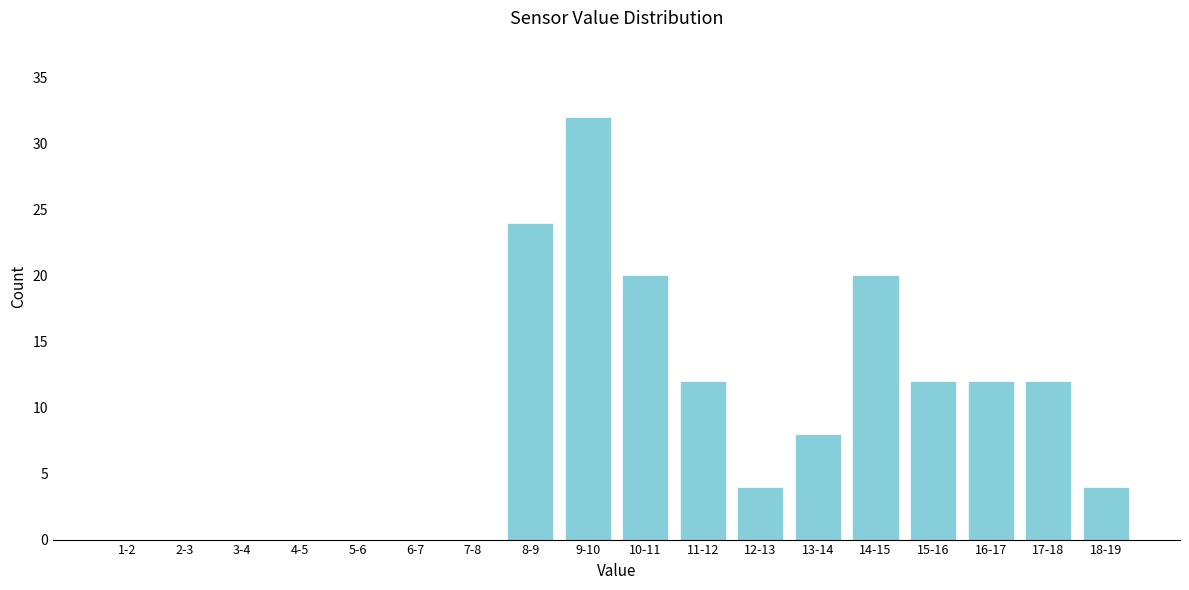

Reading left to right, extract all data points from this chart.

1-2=0	2-3=0	3-4=0	4-5=0	5-6=0	6-7=0	7-8=0	8-9=24	9-10=32	10-11=20	11-12=12	12-13=4	13-14=8	14-15=20	15-16=12	16-17=12	17-18=12	18-19=4